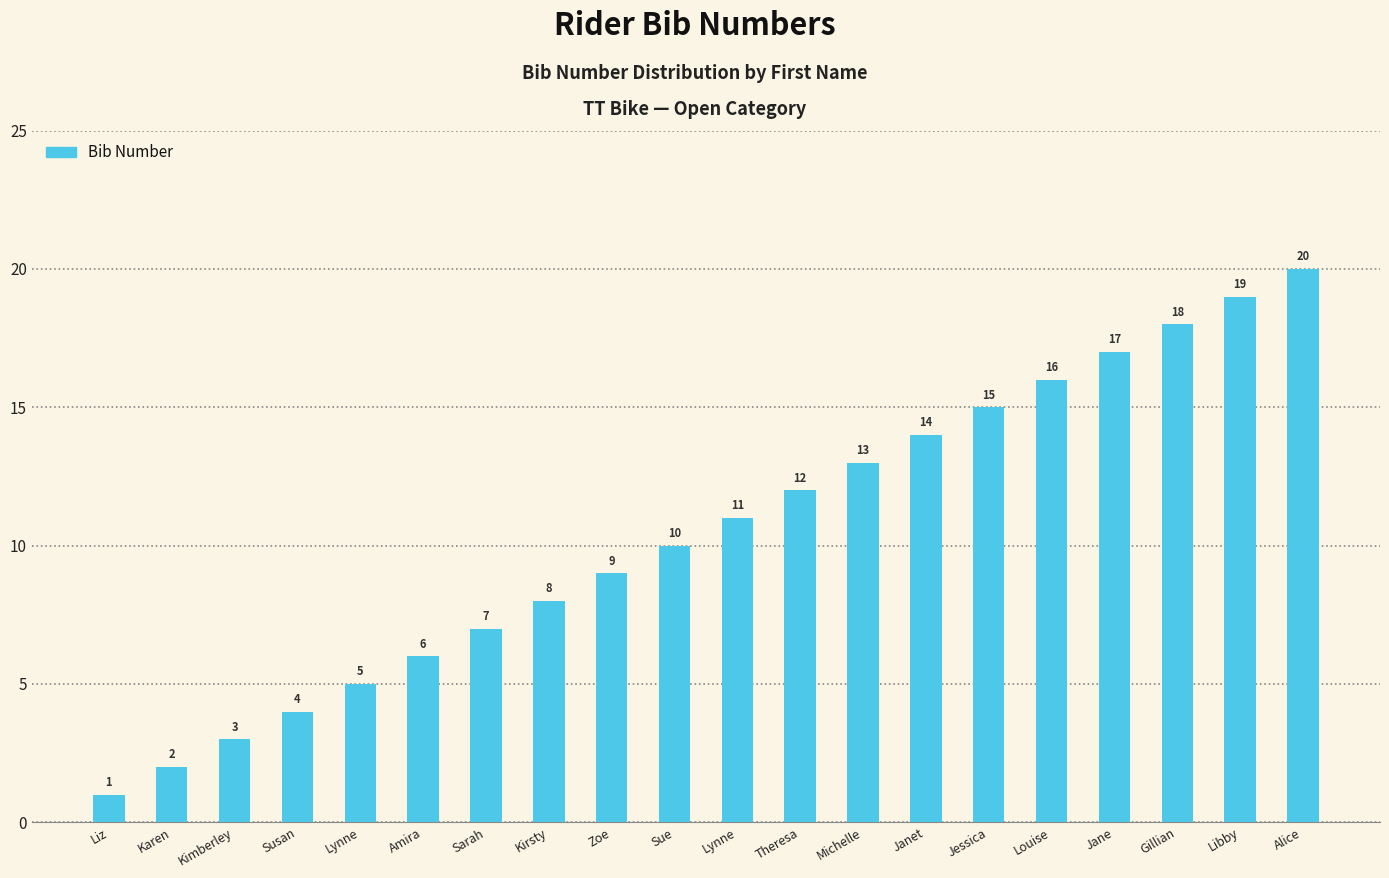

Are the bars grouped side by side (vs. stacked)?

No